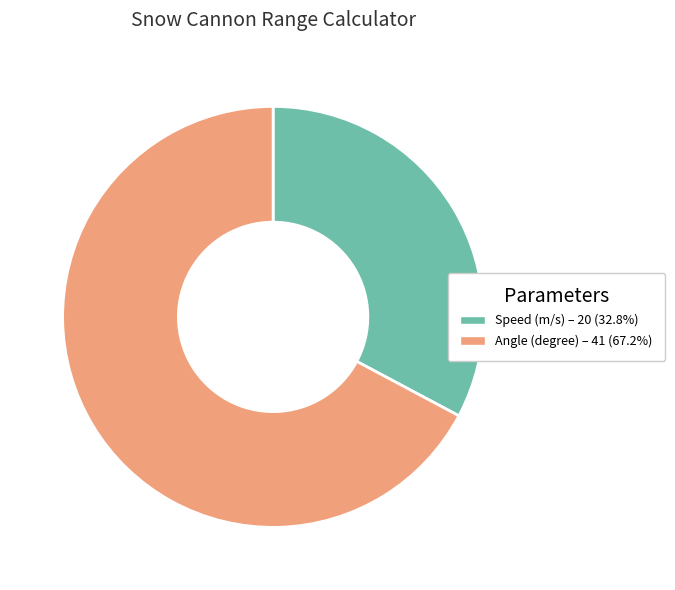

Which category has the biggest portion of the pie?

Angle (degree)